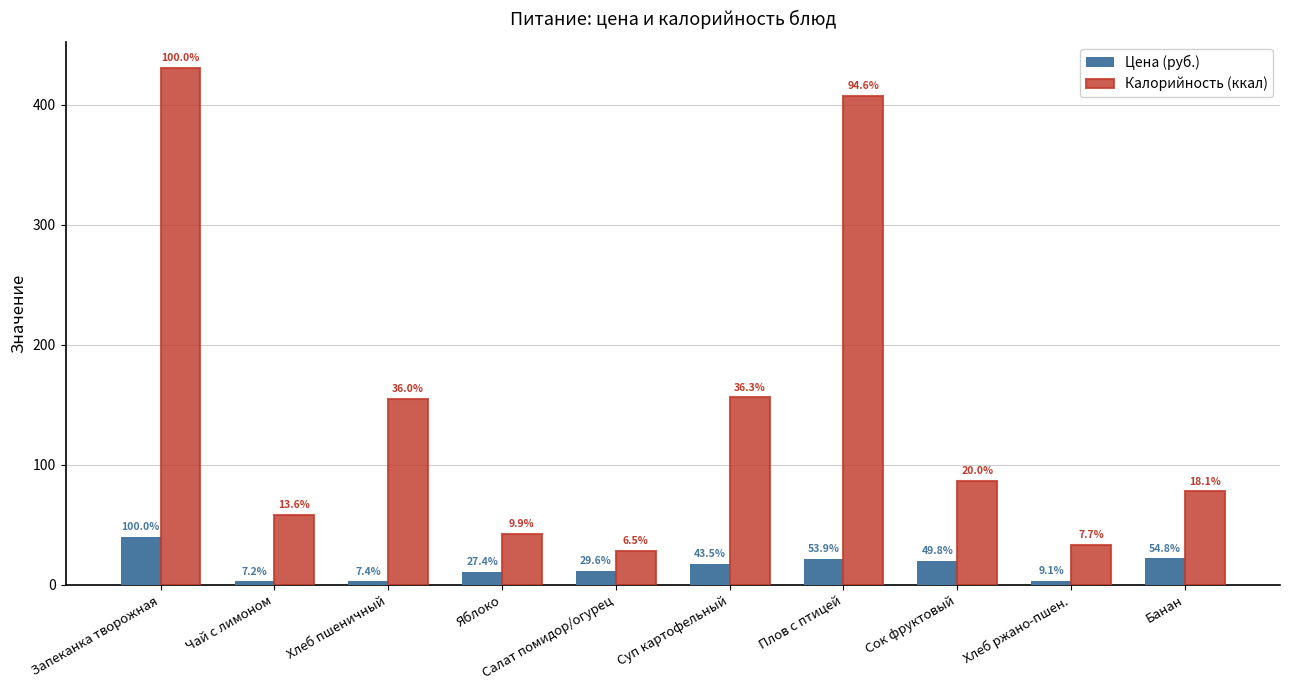

What is the sum of the Калорийность (ккал) values at Банан and Запеканка творожная?

509.0